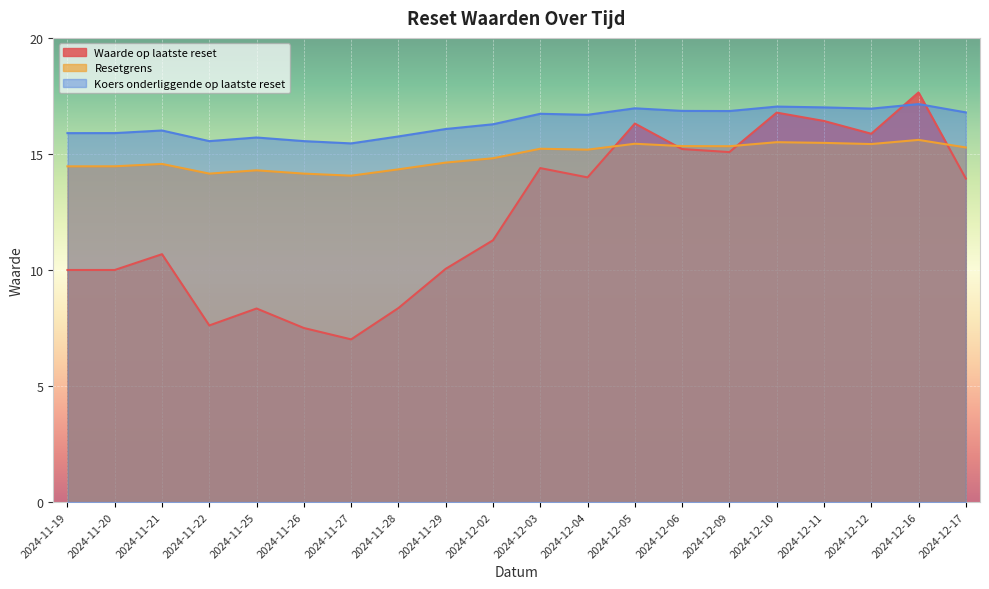

Between which two adjacent categories do Waarde op laatste reset and Koers onderliggende op laatste reset first intersect?

2024-12-12 and 2024-12-16